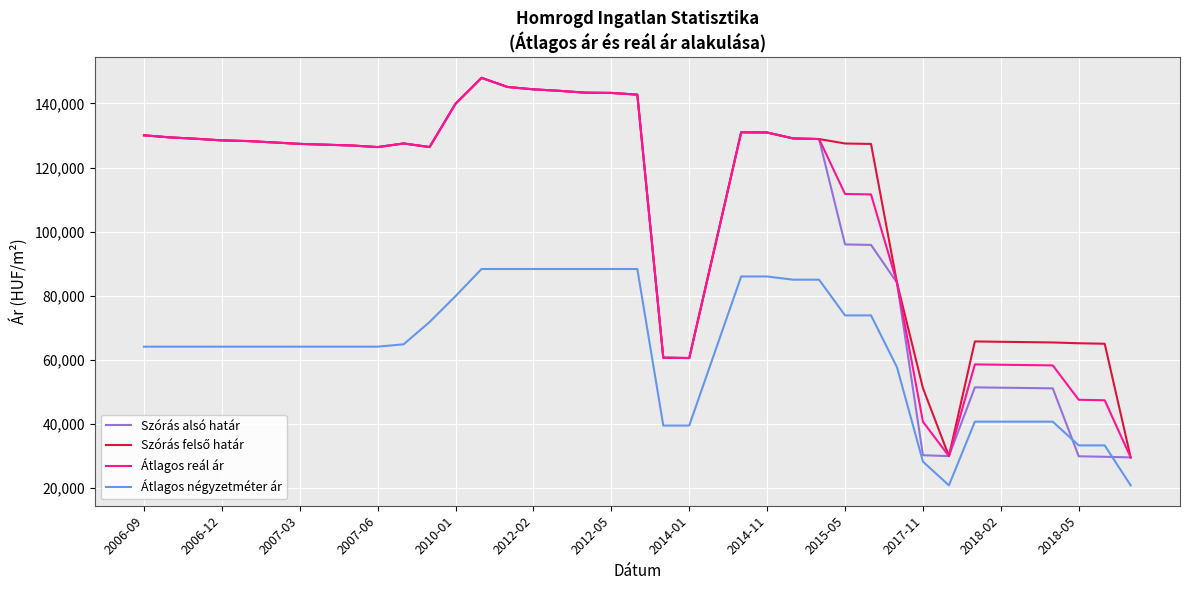

How many lines are shown in the chart?

4